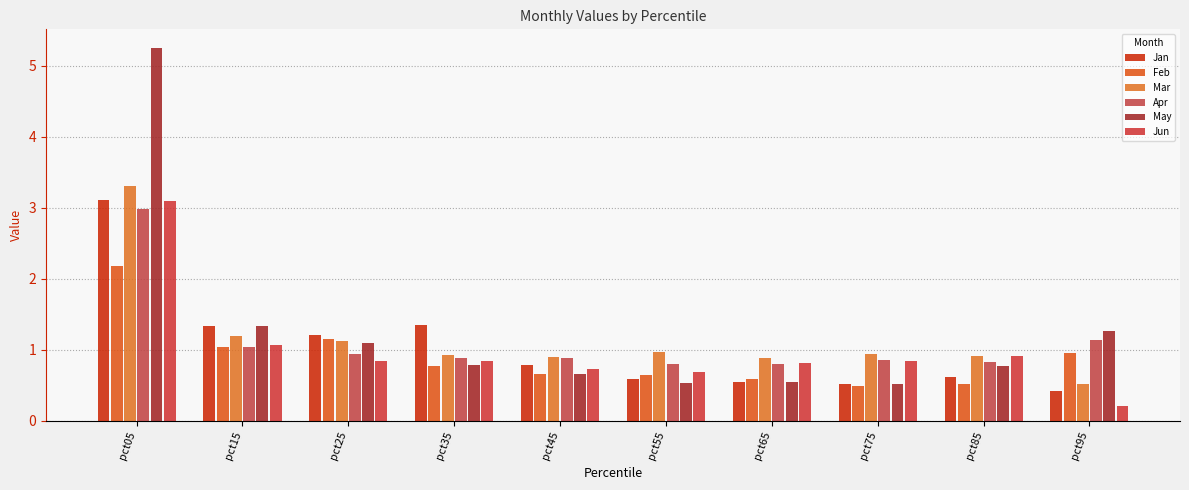

Which series has the largest range (max minus min)?

May